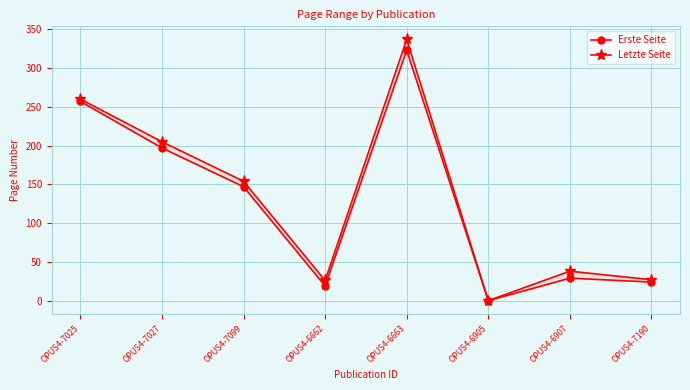

Rank the series by their maximum value, from lowest to highest.

Erste Seite, Letzte Seite